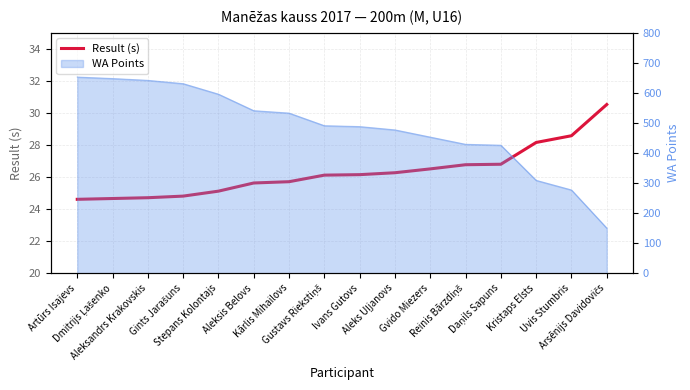

What is the sum of the values at Kristaps Elsts and Kārlis Mihailovs?

53.9